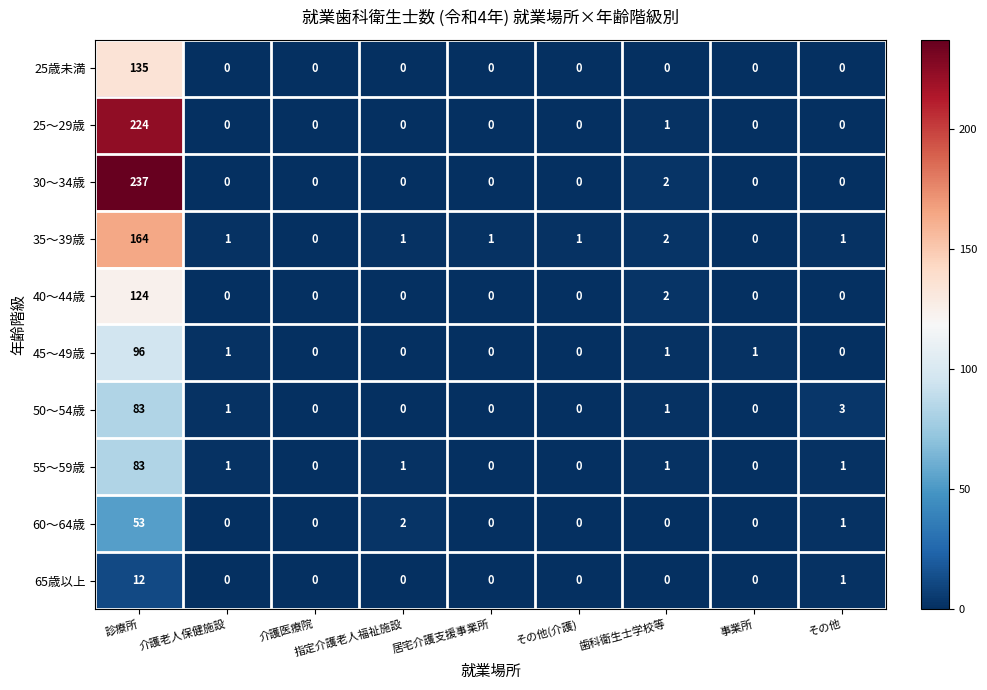

At which label does 35～39歳 reach its peak?

診療所